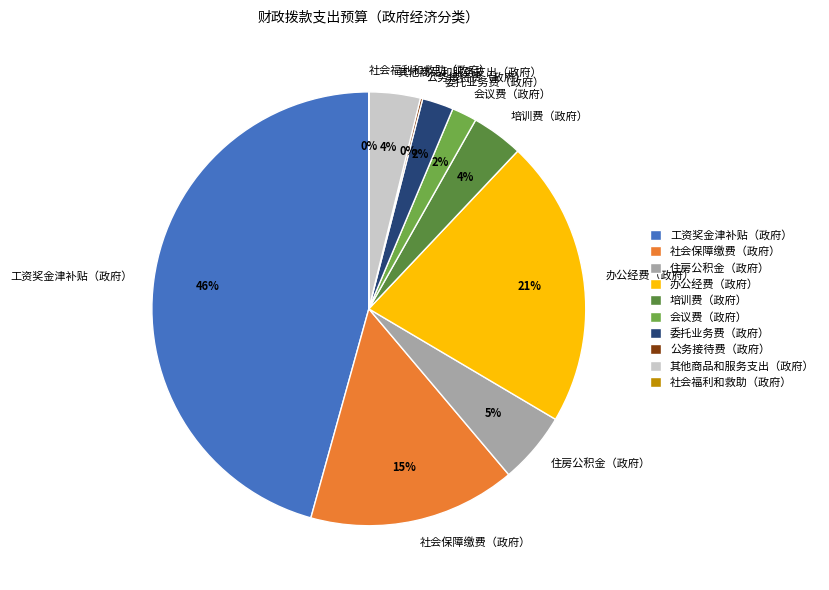

To the nearest percent, what percentage of the pie is 其他商品和服务支出（政府）?

4%